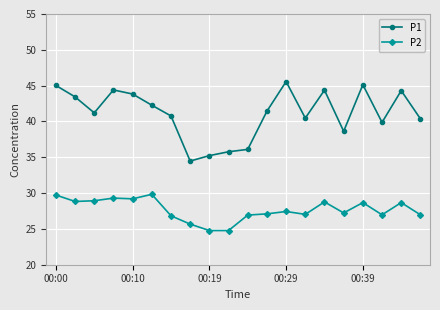

List the series in order of their overall mean, highest first.

P1, P2